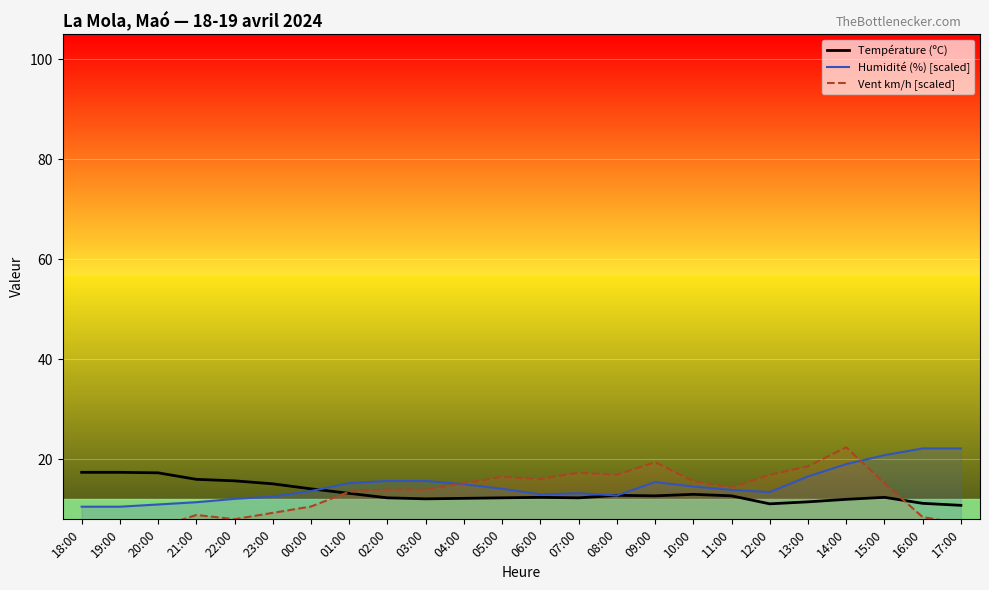

Is this an area chart (filled region under the line)?

No